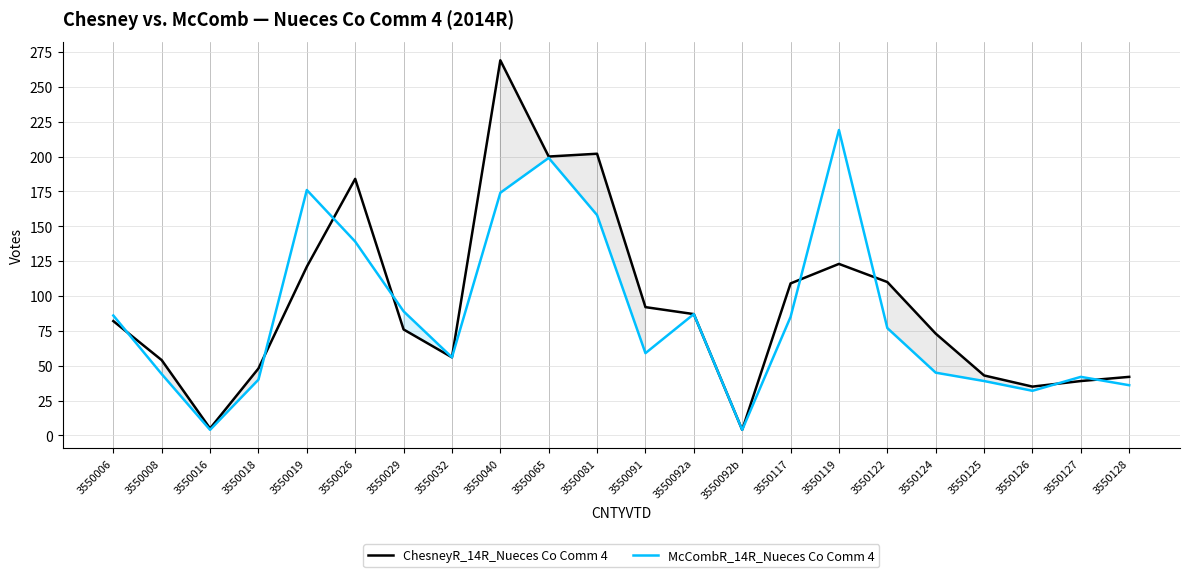

Which series changed the most between 3550092a and 3550092b?

ChesneyR_14R_Nueces Co Comm 4